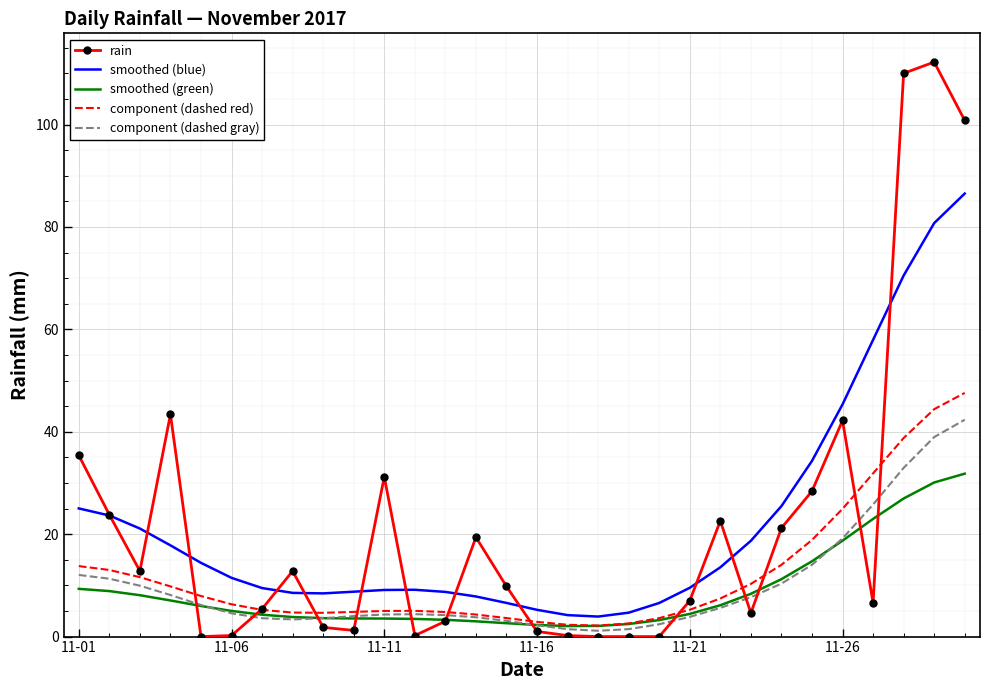

What is the difference between the second highest and second lowest values in the component (dashed gray) series?

37.5